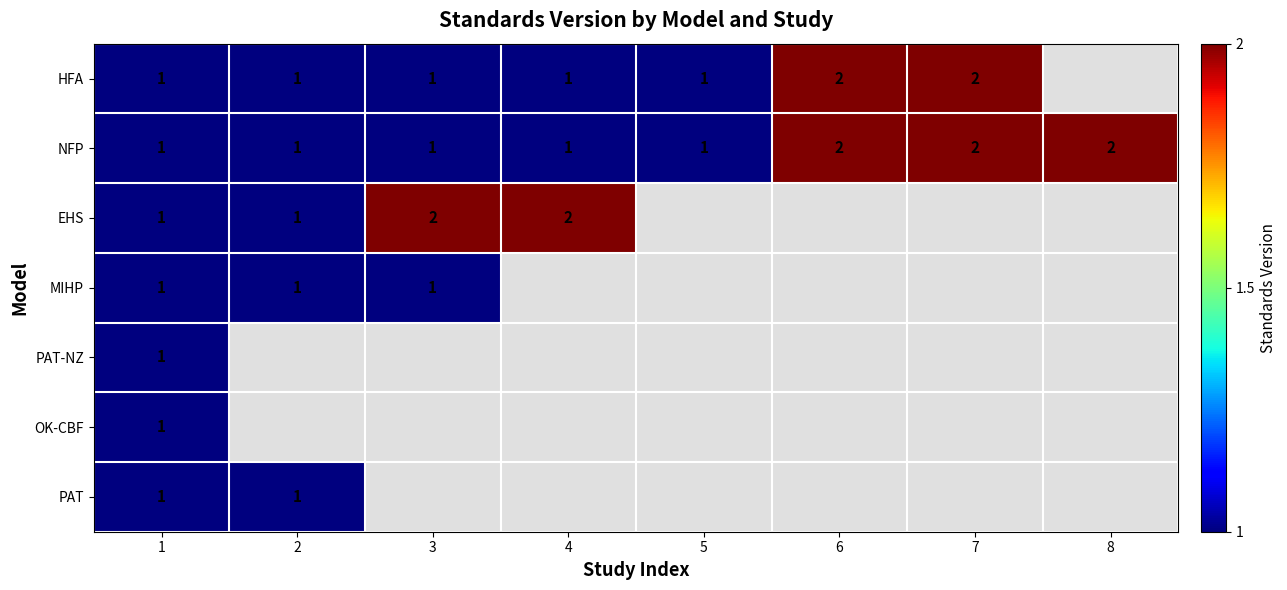

Read the NFP value at 3.

1